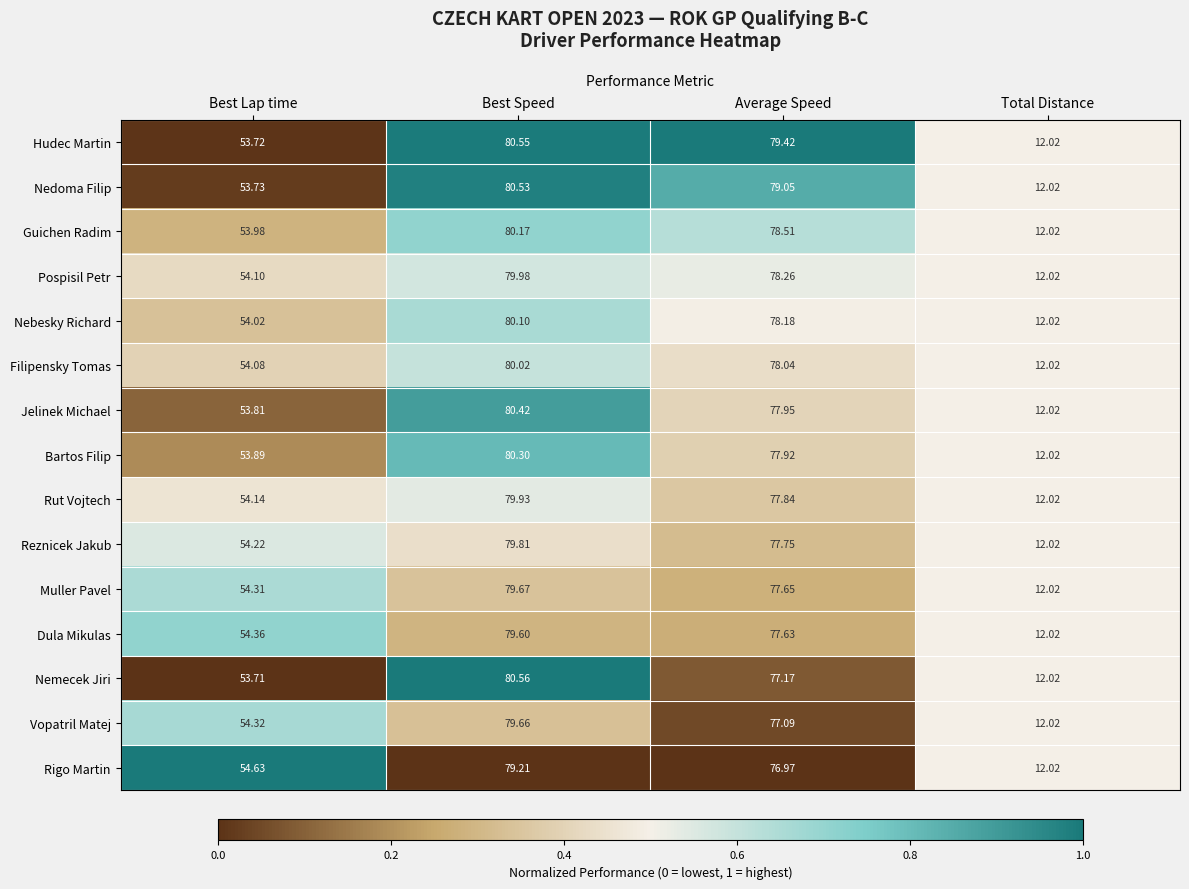

At Best Speed, list the series in order from smallest to largest.

Rigo Martin, Dula Mikulas, Vopatril Matej, Muller Pavel, Reznicek Jakub, Rut Vojtech, Pospisil Petr, Filipensky Tomas, Nebesky Richard, Guichen Radim, Bartos Filip, Jelinek Michael, Nedoma Filip, Hudec Martin, Nemecek Jiri